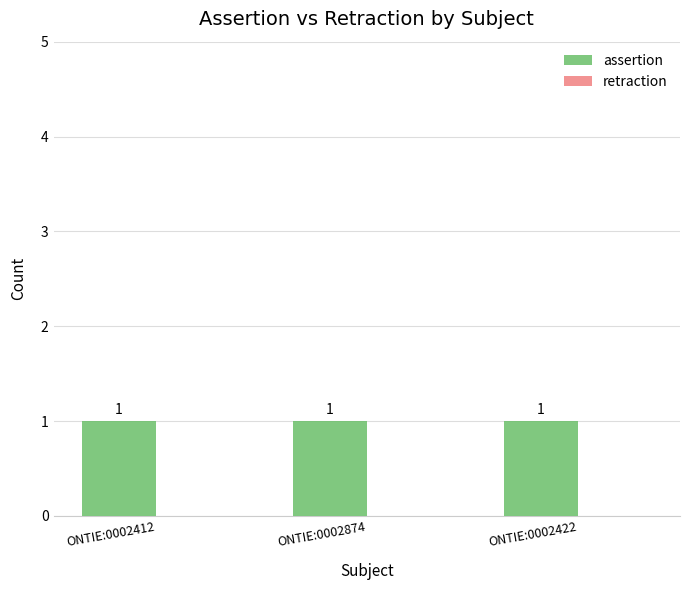

List the series in order of their peak value, highest first.

assertion, retraction